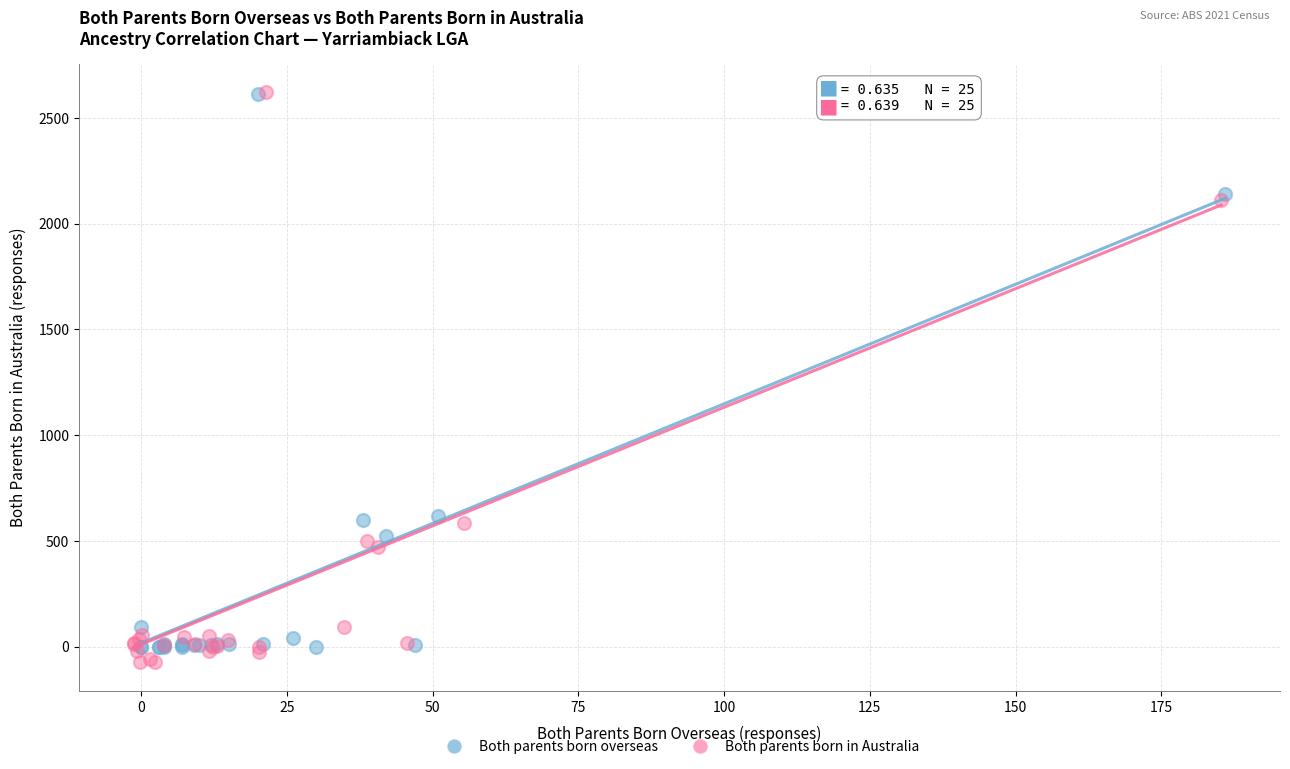

Which series contains the lowest Y value?

Both parents born in Australia